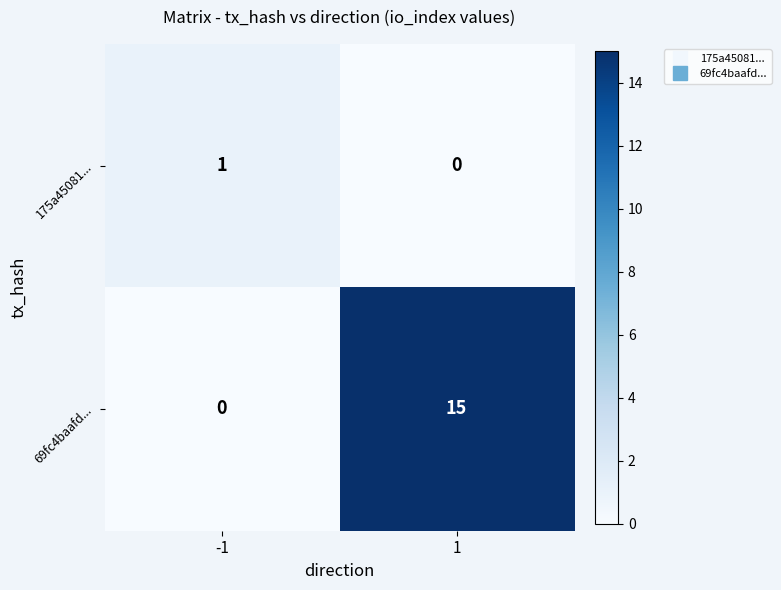

Reading left to right, list all the values displayed in this chart.

175a45081...: -1=1	1=0
69fc4baafd...: -1=0	1=15